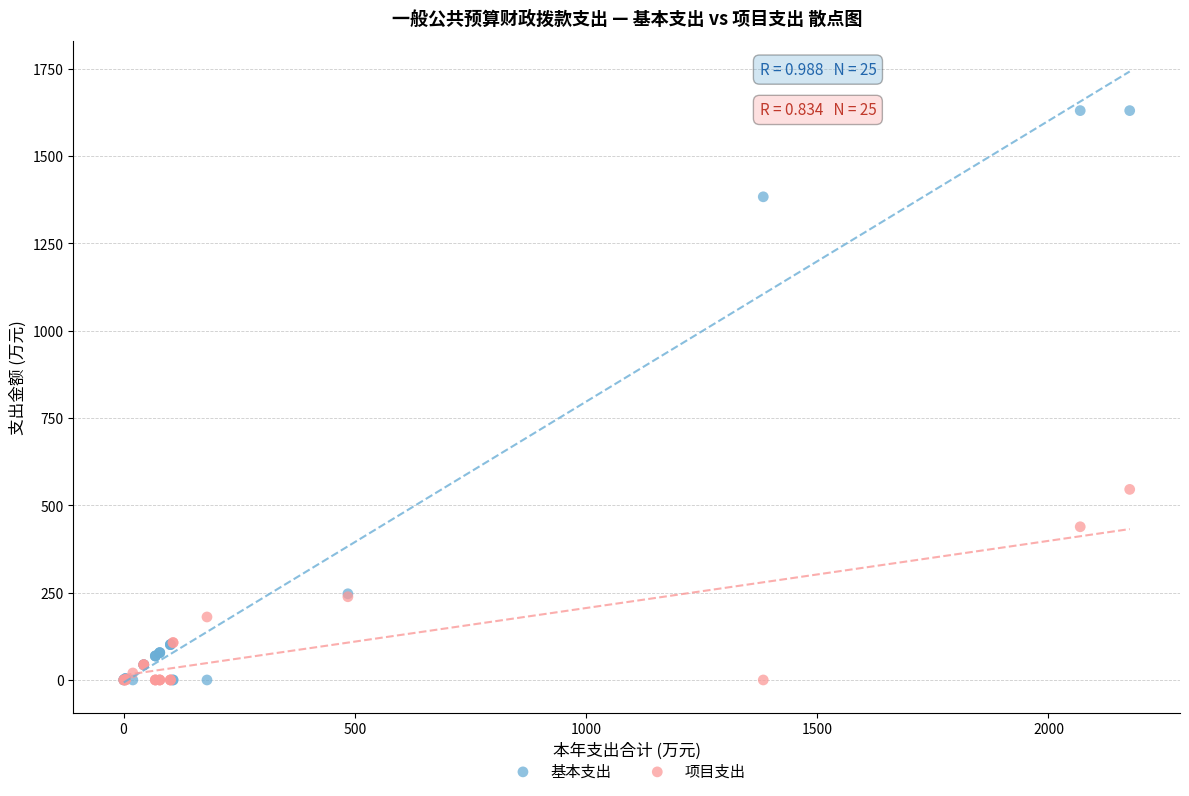

Across all series, what Y value is closest to 815?

545.6